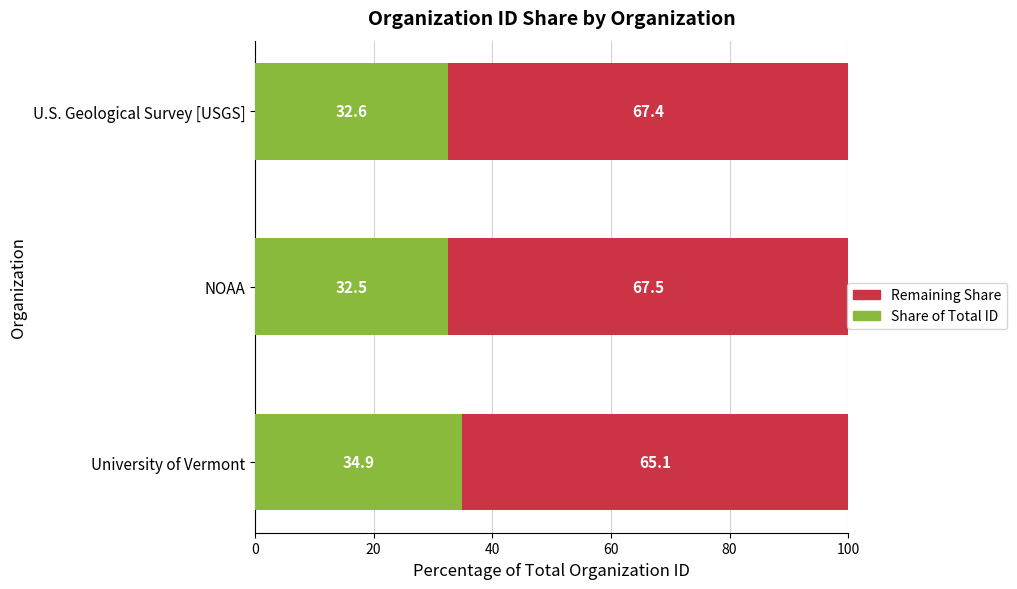

What is the sum of all Share of Total ID values?

100.0